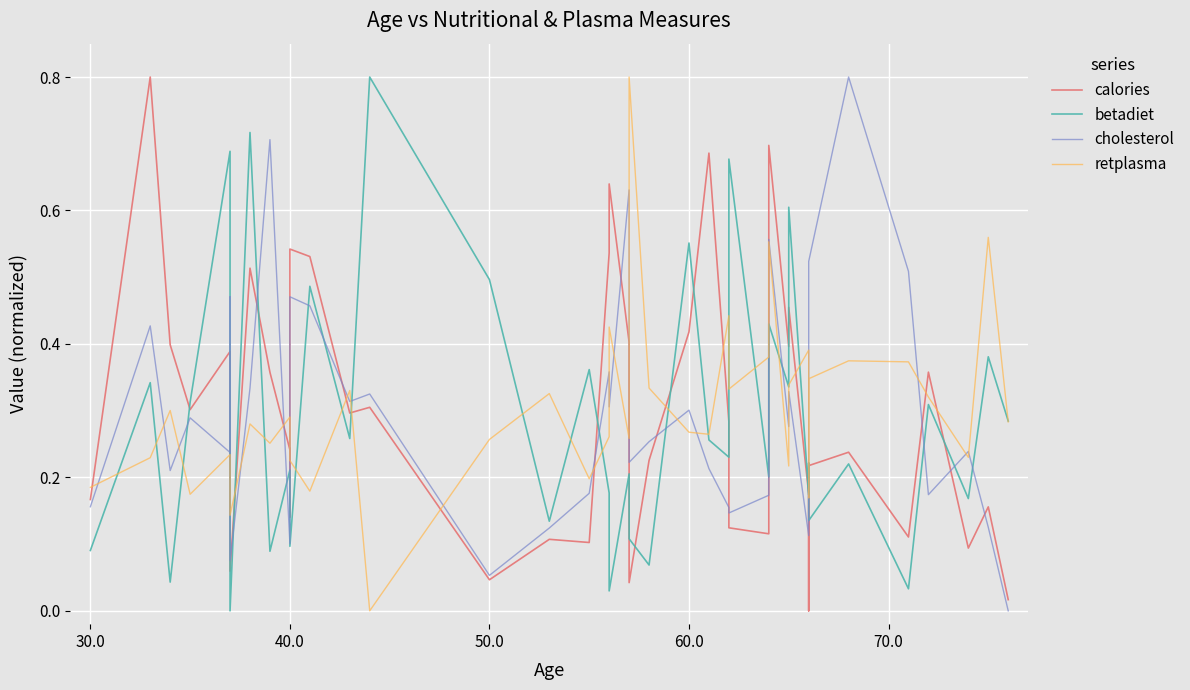

The cholesterol series shows 0.2 at 70.0. True or false?

False